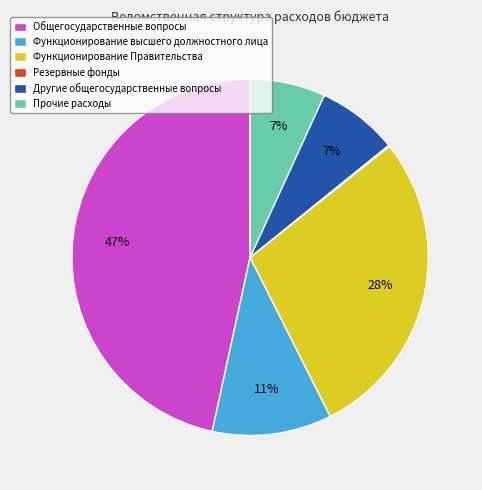

Do Другие общегосударственные вопросы and Общегосударственные вопросы together represent more than half of the pie?

Yes